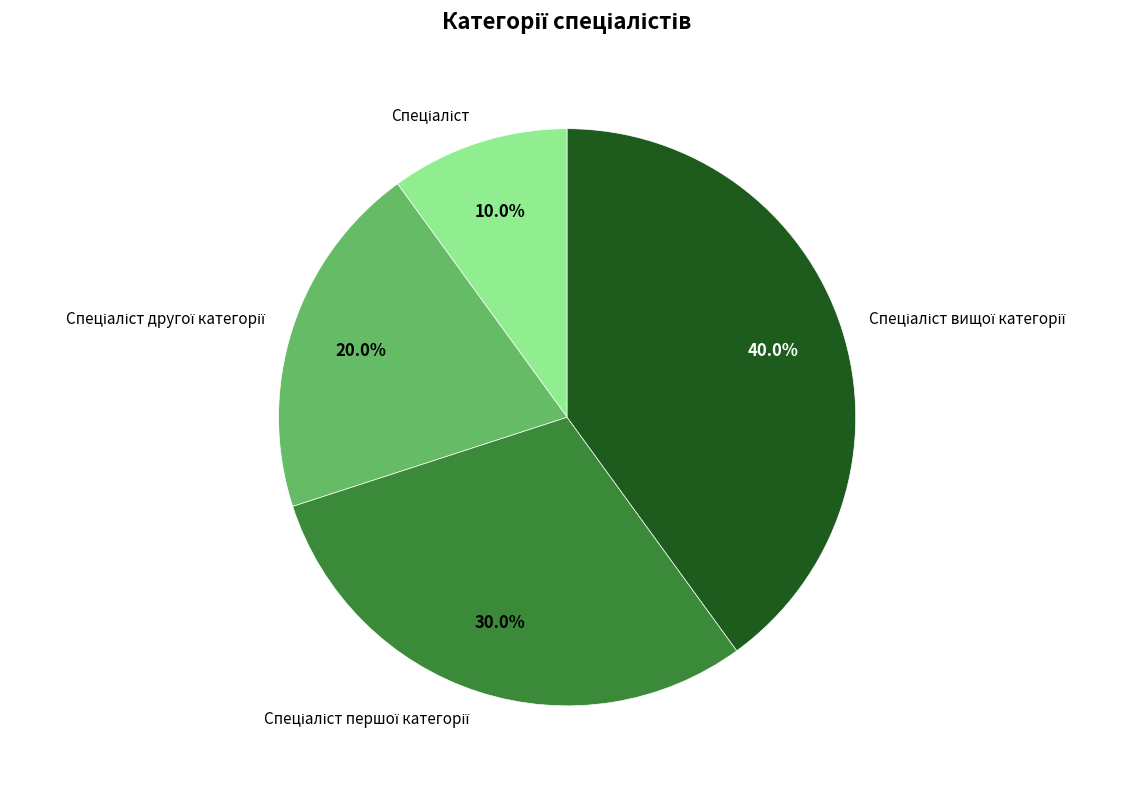

Is there a majority slice in this chart?

No